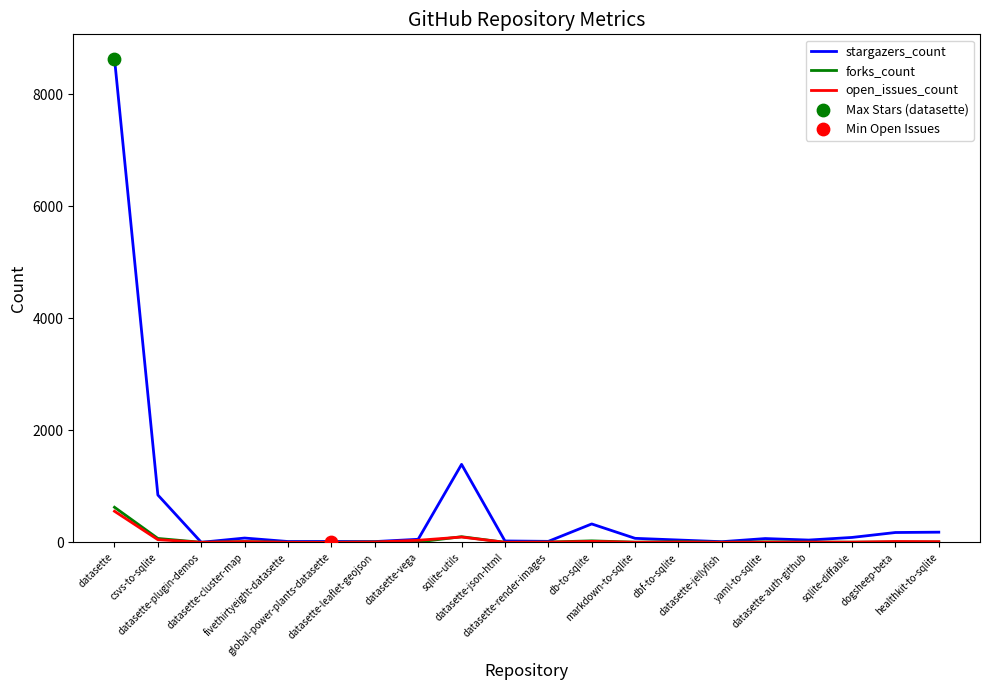

At which category is the sum across all series the highest?

datasette